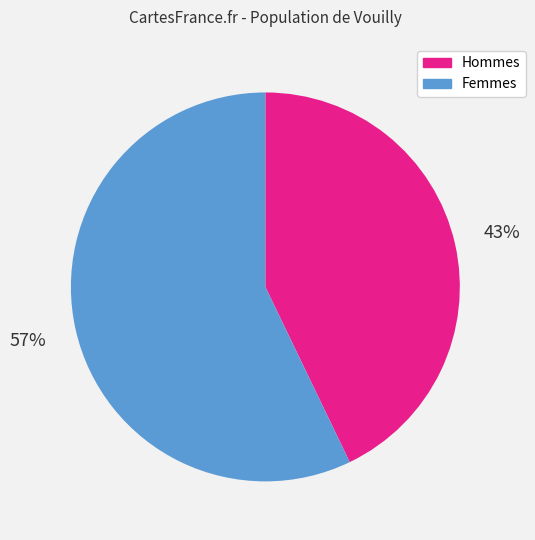

Is there any slice that represents more than half of the pie?

Yes